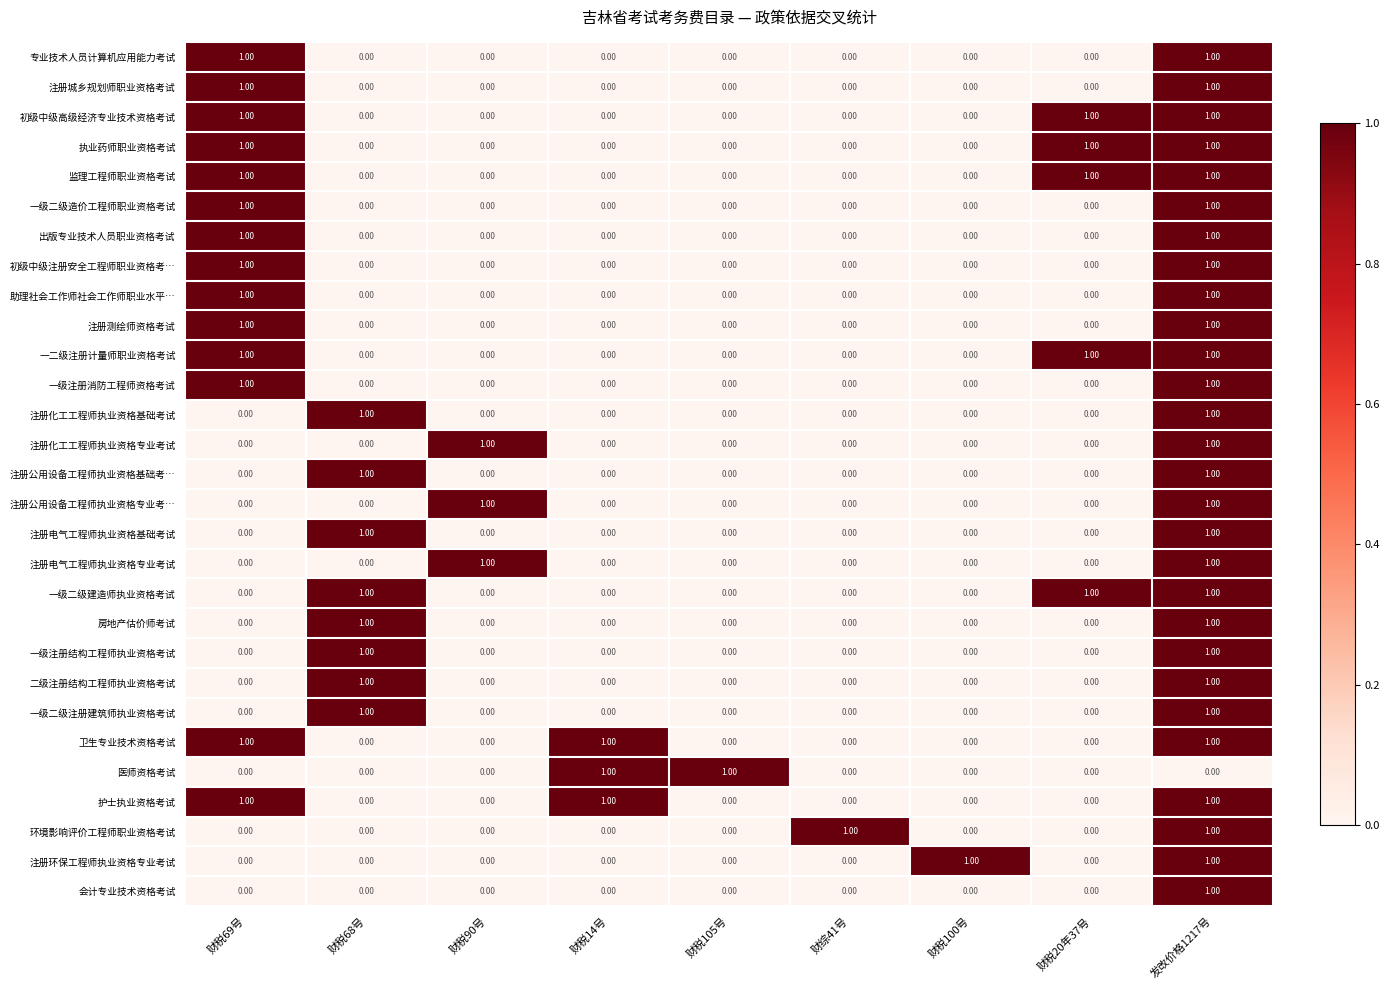

What is the total value across all series at 发改价格1217号?

28